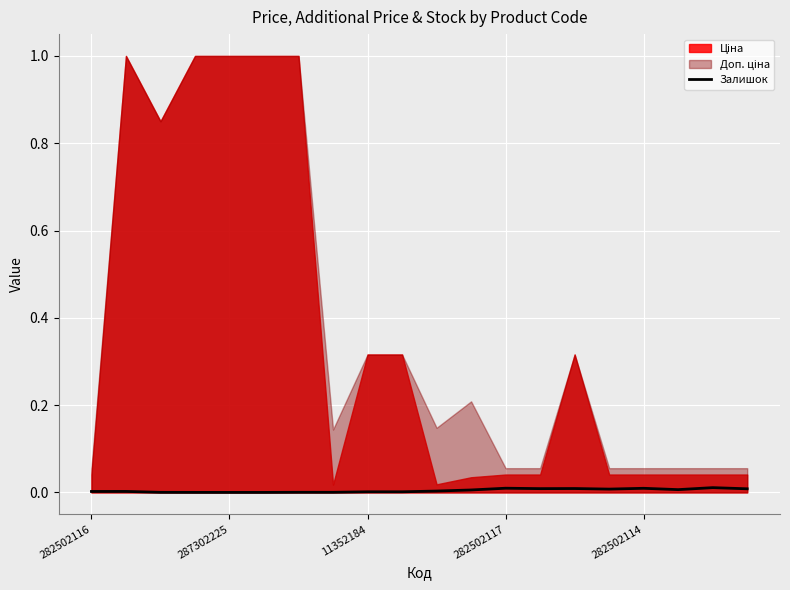

The value at 10 is 0.0. True or false?

True